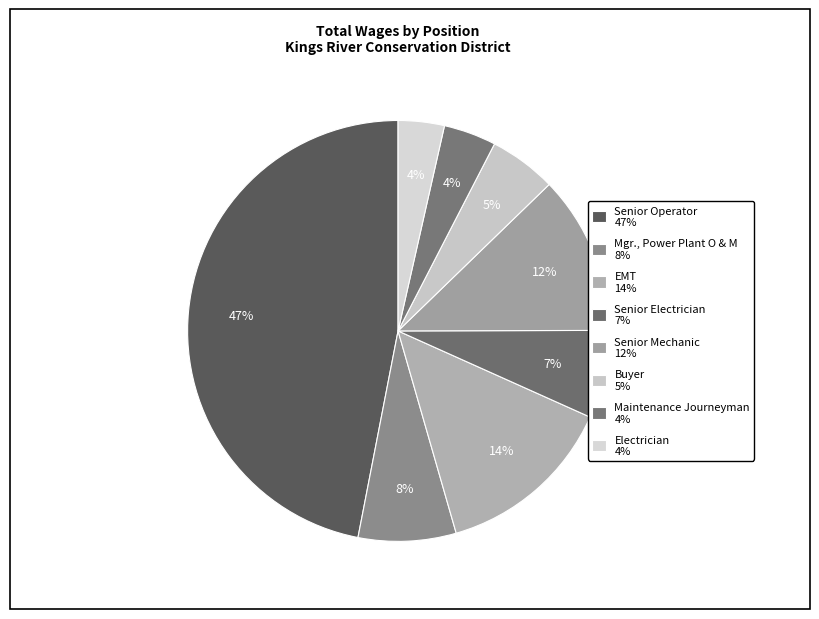

How many segments does this pie chart have?

8